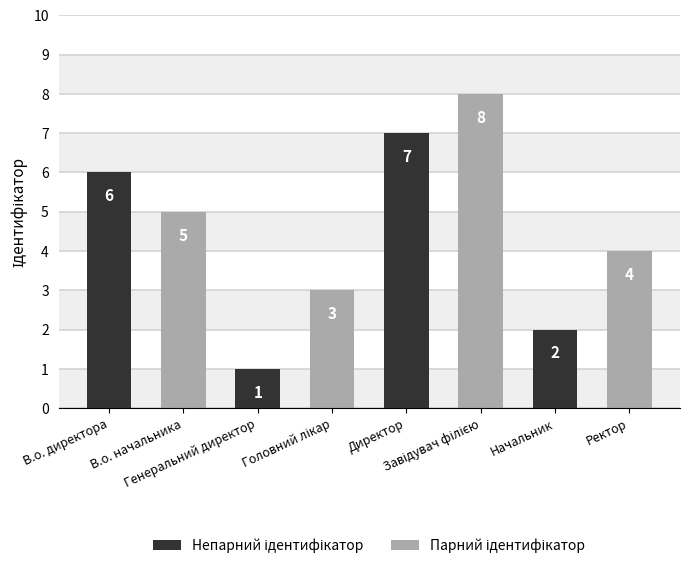

What is the maximum value shown in the chart?

8